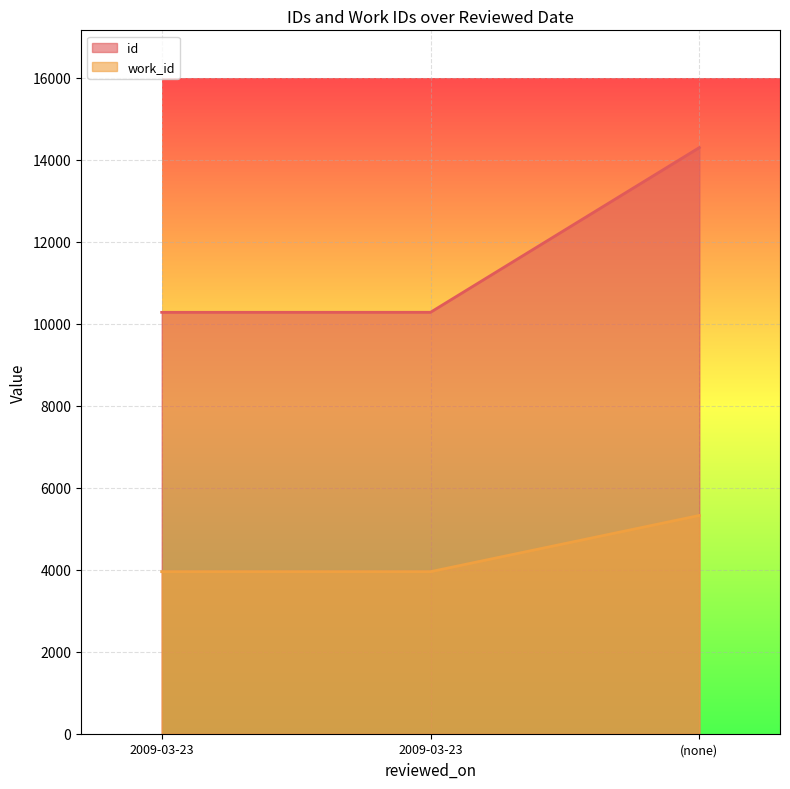

The value of work_id at 2009-03-23 is 3953. True or false?

True